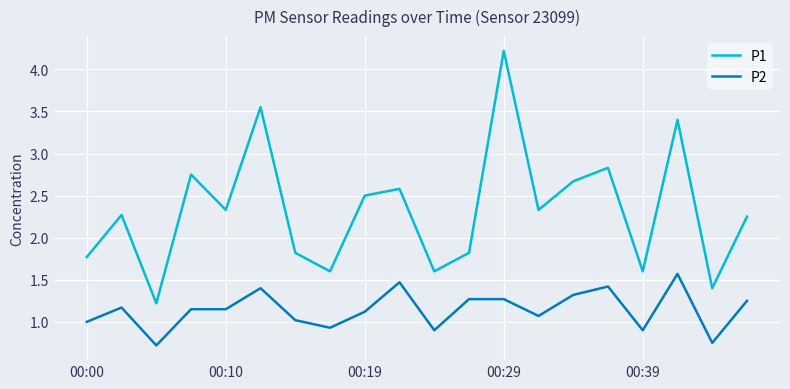

What is the minimum value shown in the chart?

0.7